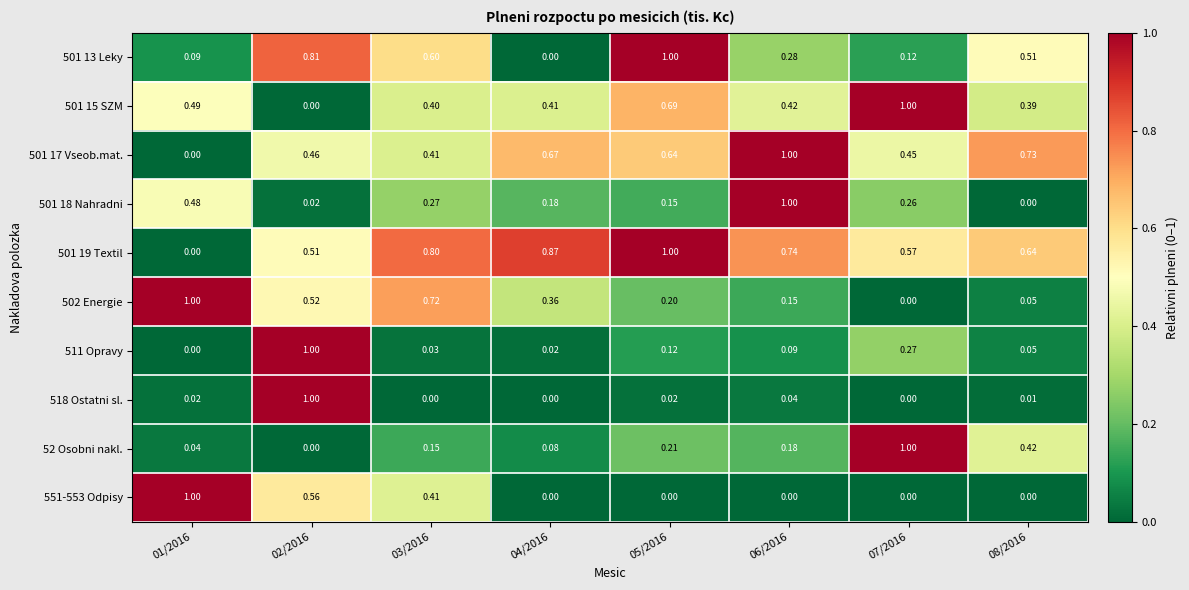

Is the value of 518 Ostatni sl. at 01/2016 greater than the value of 551-553 Odpisy at 01/2016?

No